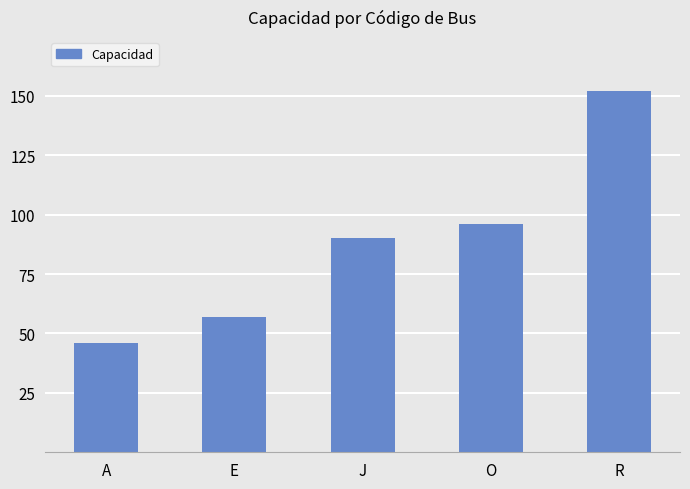

What is the change in value from E to J?

+33